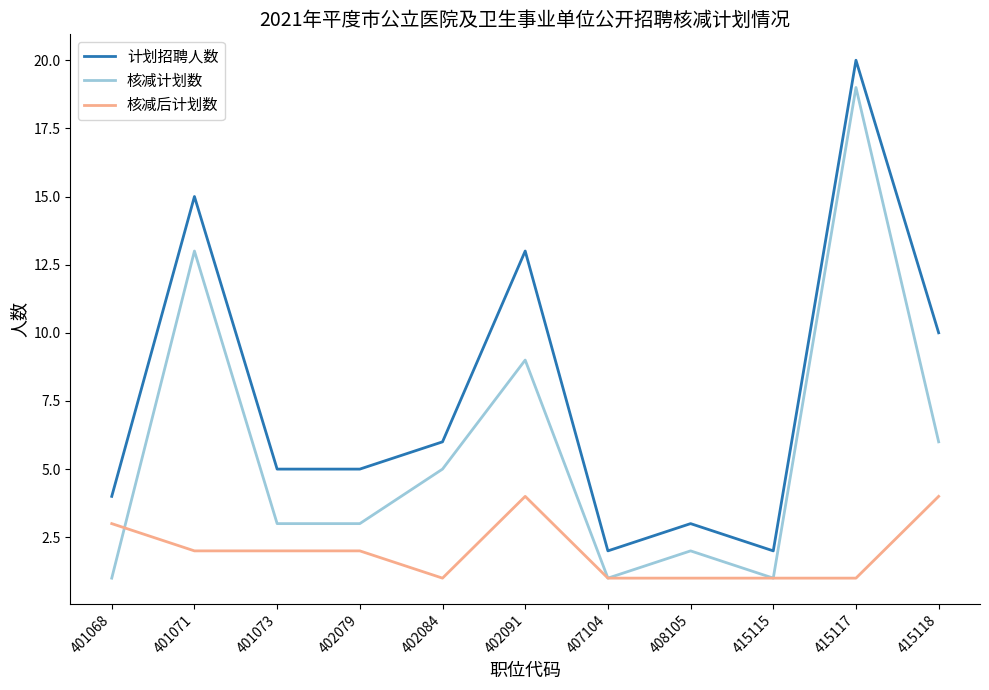

Does the chart display data point markers on the line(s)?

No